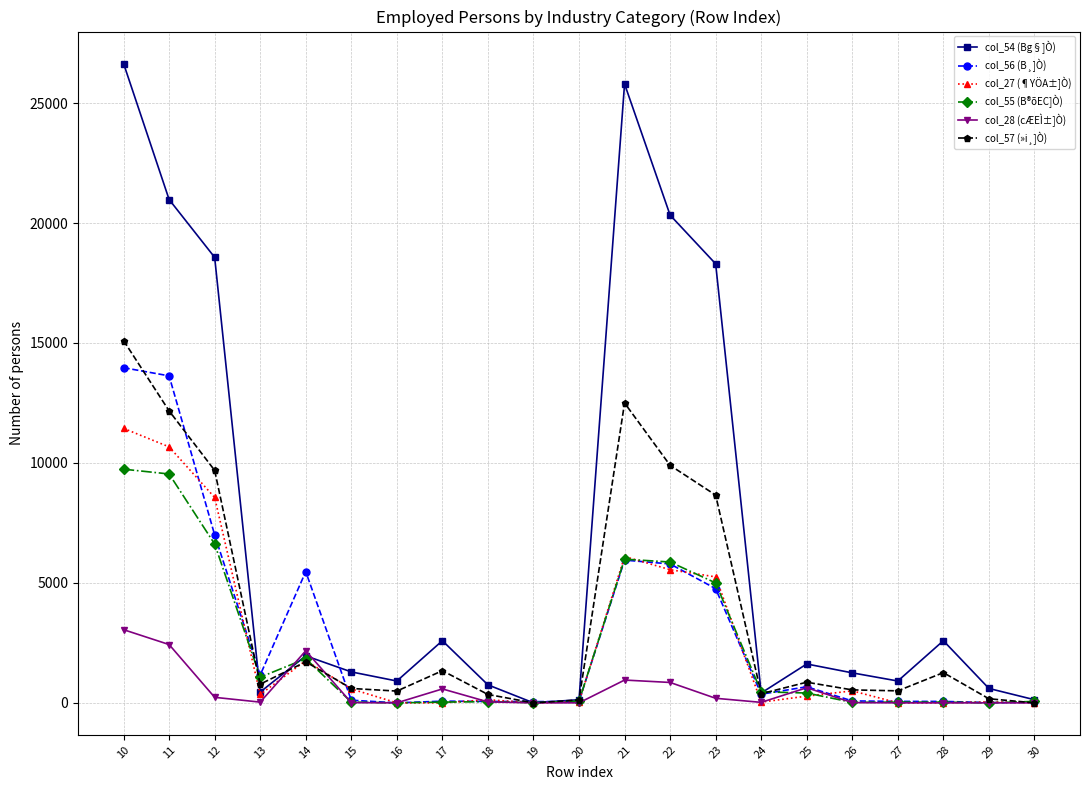

Which series has the widest spread of values?

col_54 (Bg§]Ò)